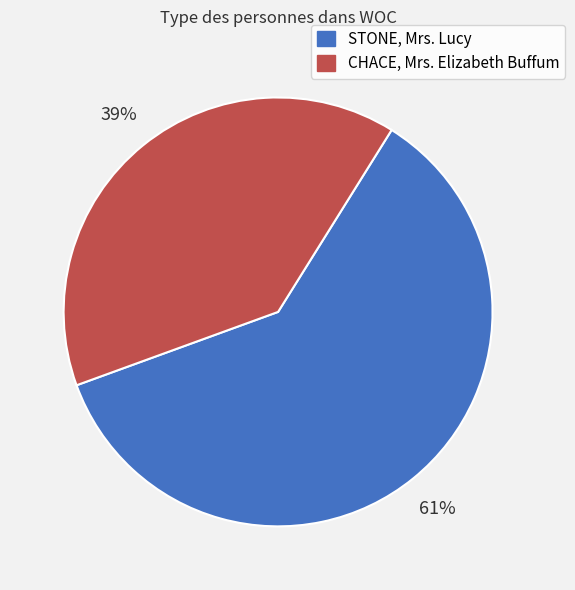

Which category has the biggest portion of the pie?

STONE, Mrs. Lucy